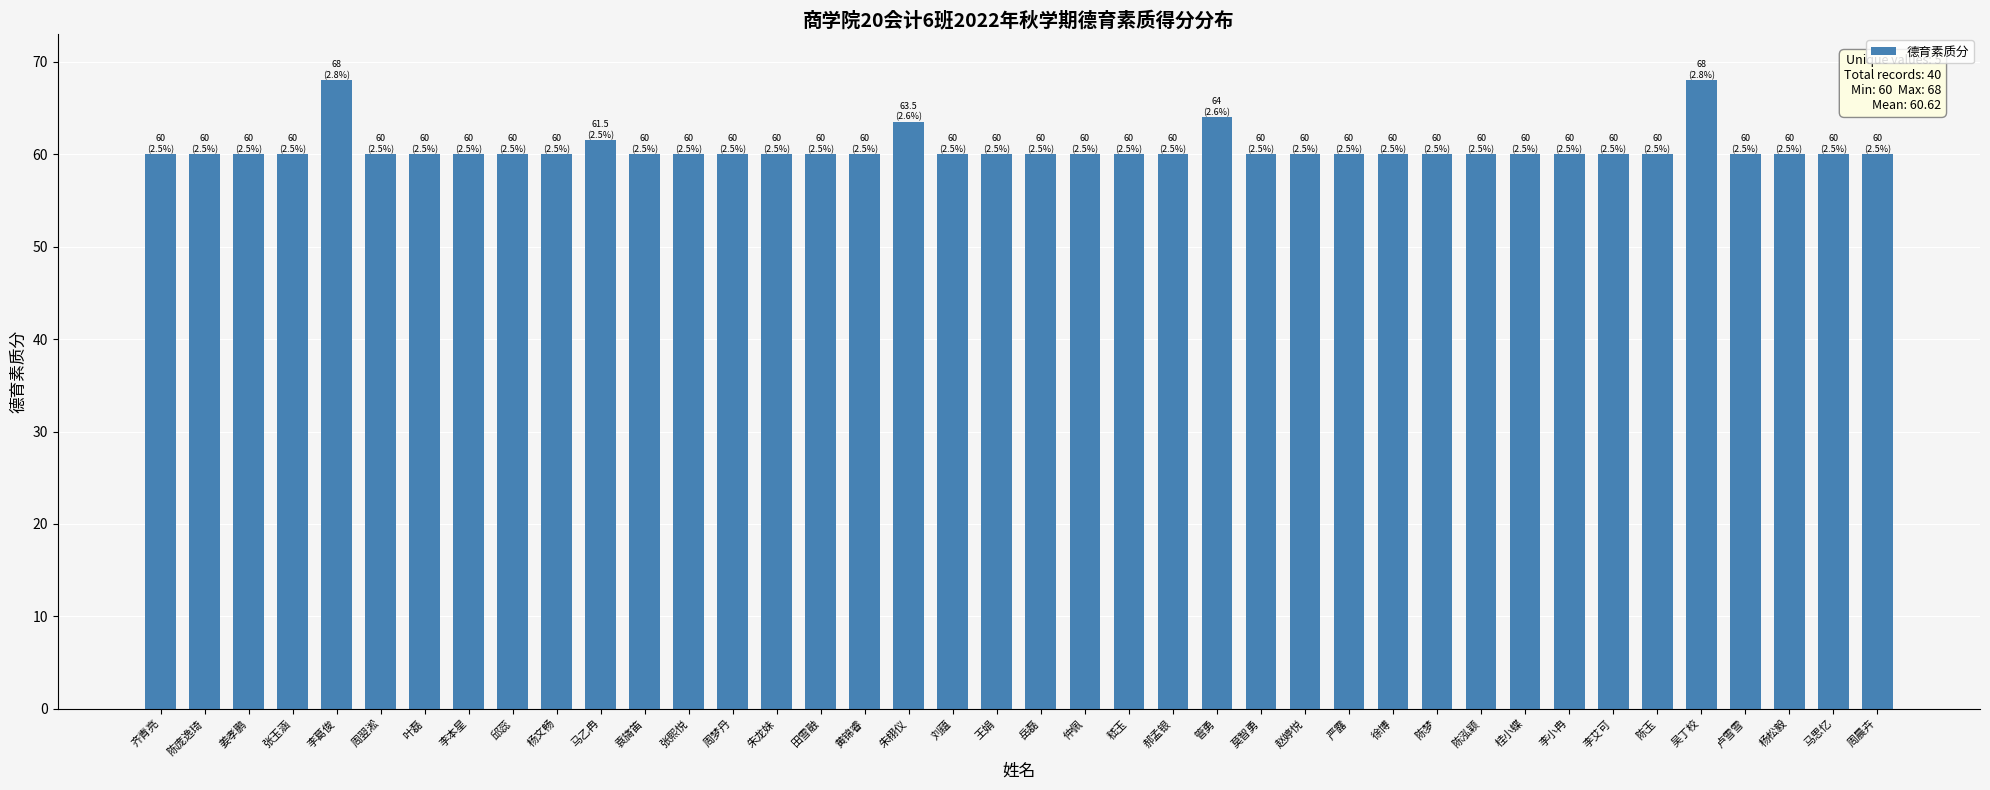

Count the number of categories in the chart.

40